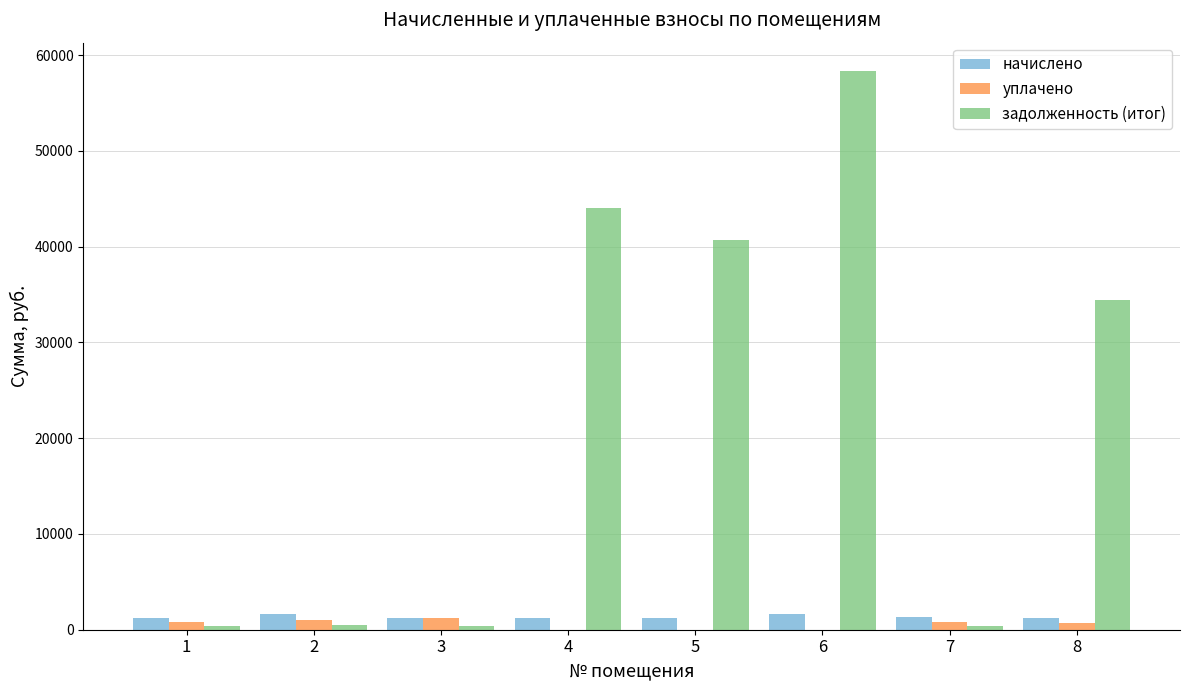

How many values in the уплачено series exceed 807?

4